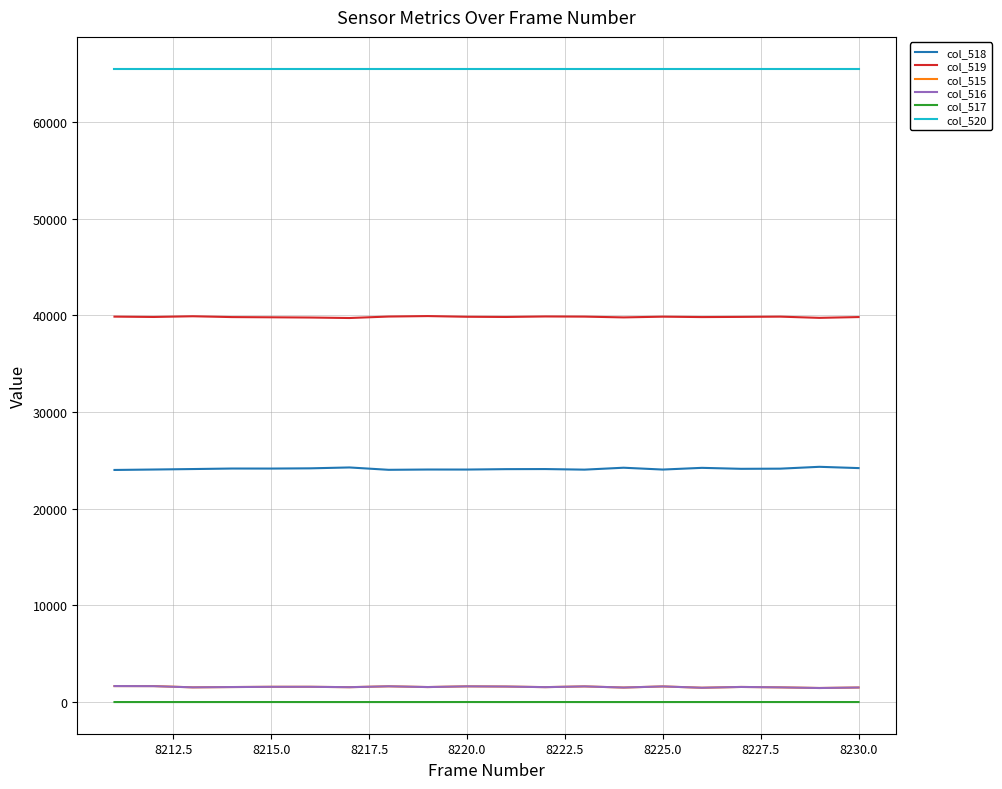

True or false: col_518 and col_515 intersect in this chart.

False